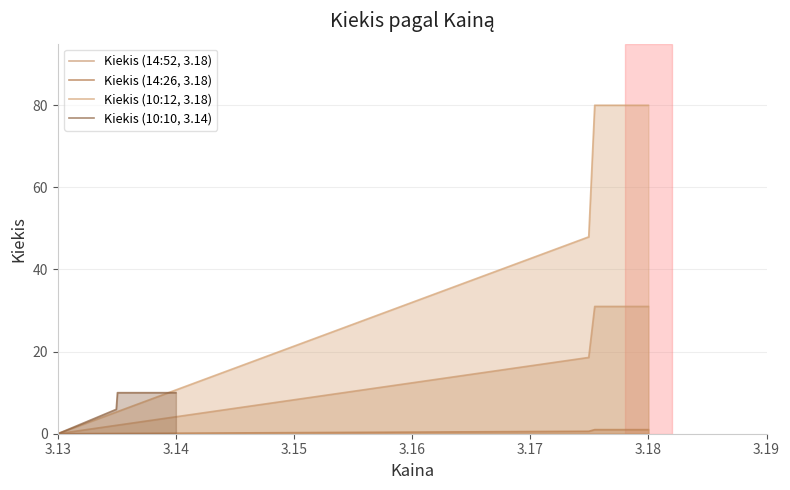

What is the difference between the second highest and second lowest values?

21